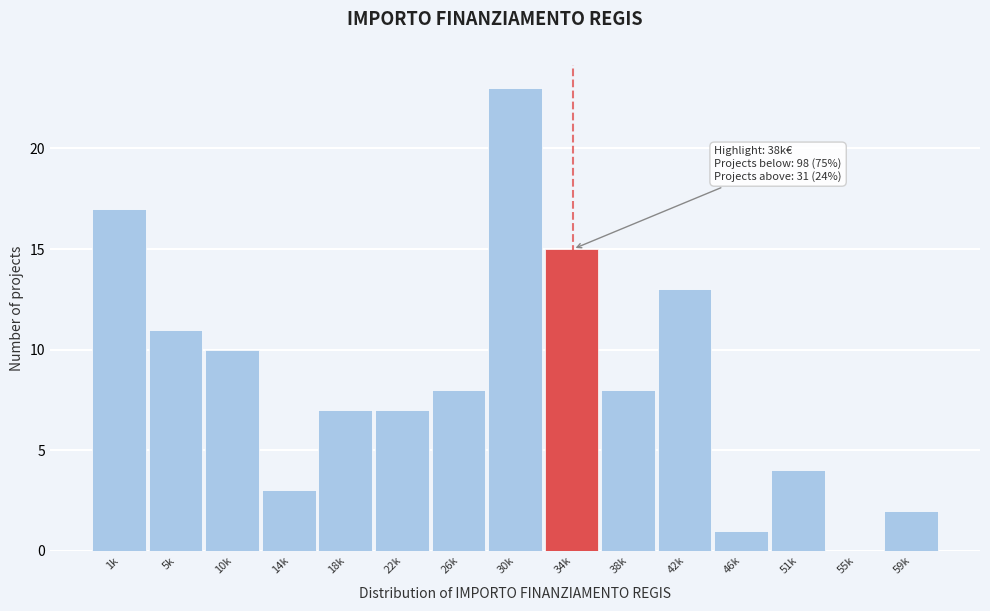

Reading right to left, list all the values displayed in this chart.

59k=2	55k=0	51k=4	46k=1	42k=13	38k=8	34k=15	30k=23	26k=8	22k=7	18k=7	14k=3	10k=10	5k=11	1k=17